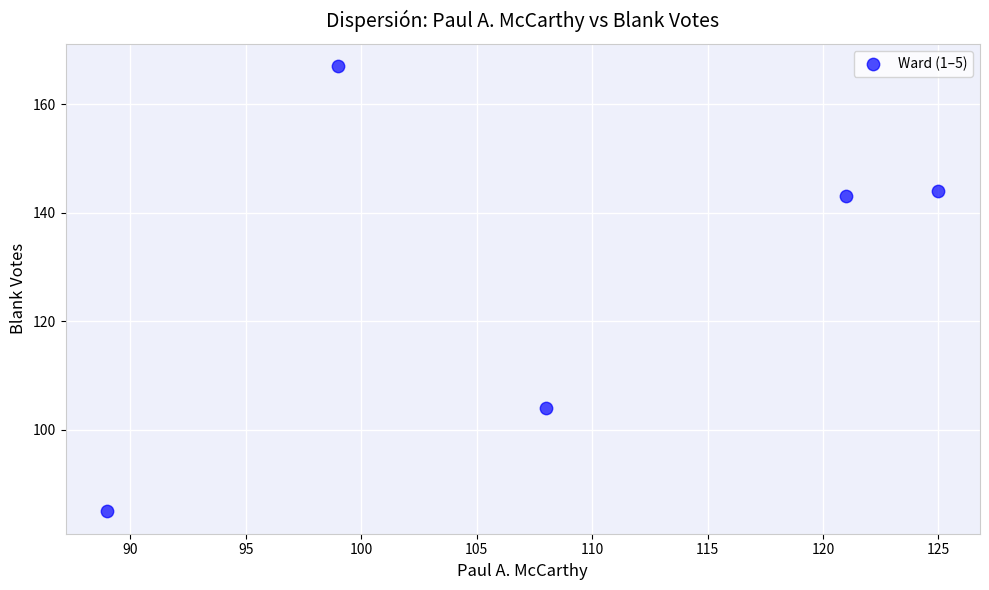

What Y value in the scatter plot is closest to 126?

143